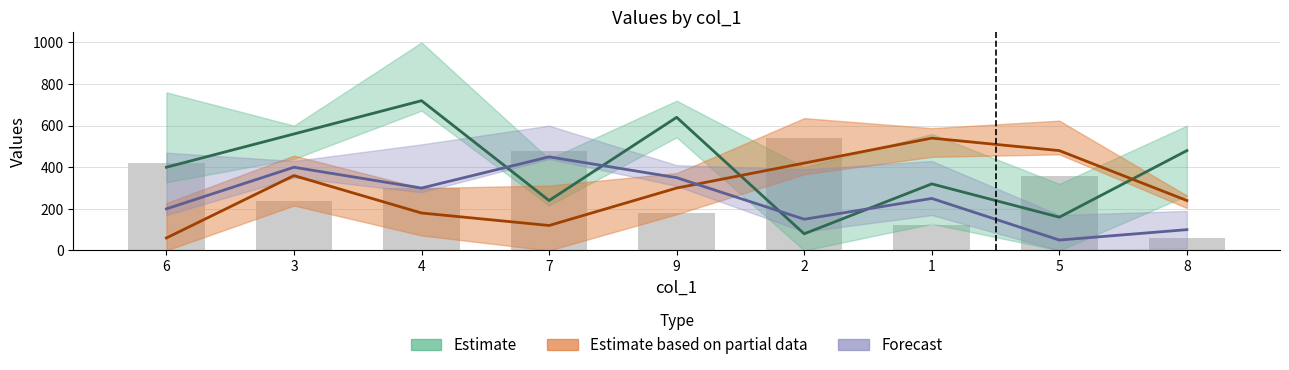

Which category has the lowest value across all series?

5